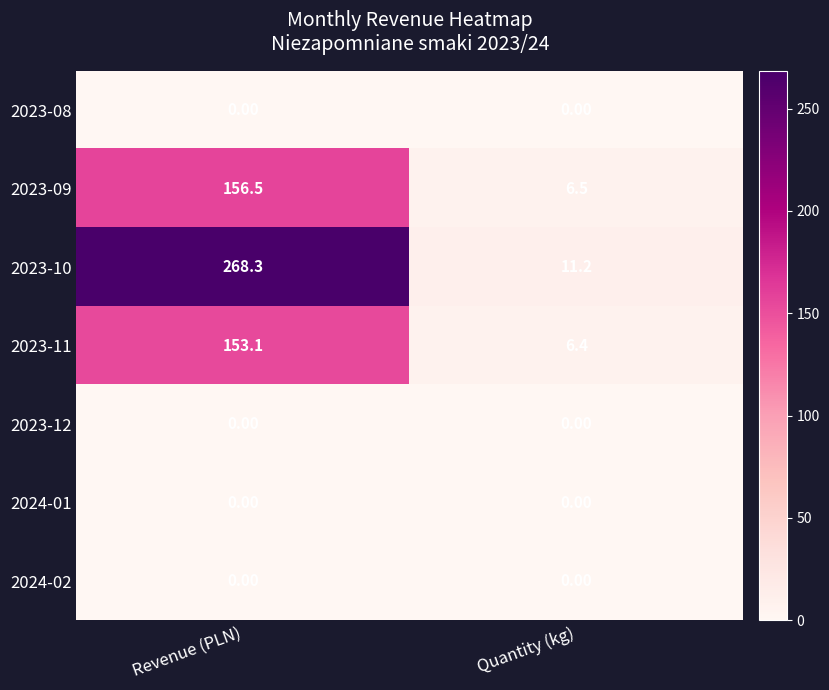

List the labels in order of 2023-09 value, largest first.

Revenue (PLN), Quantity (kg)